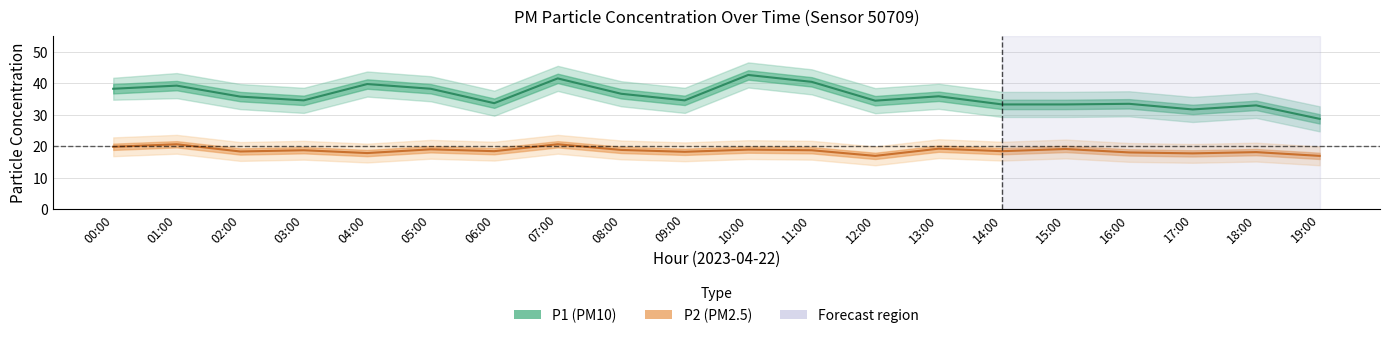

Is it true that P1_lower equals 29.0 at 18:00?

True